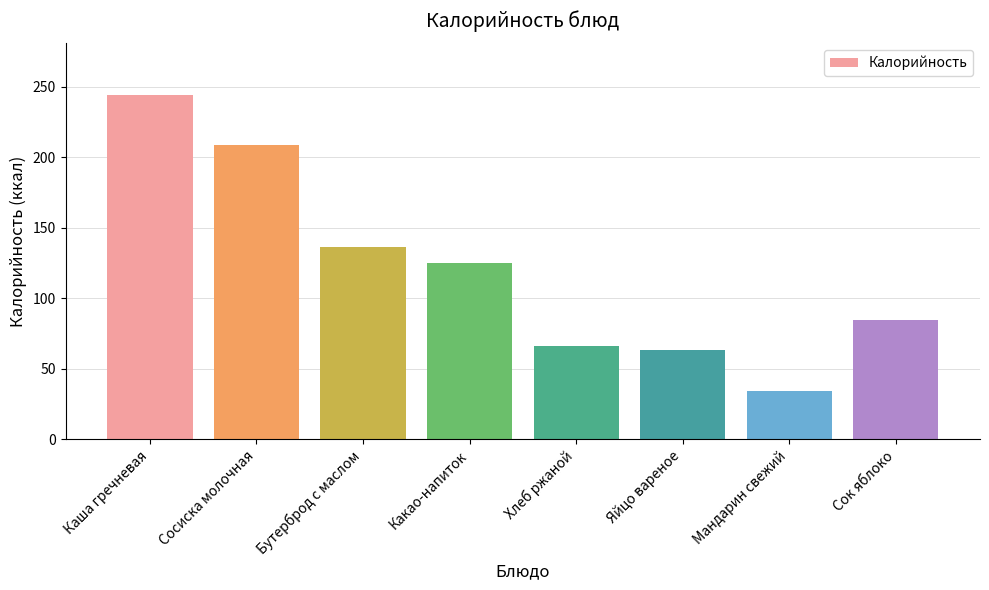

What is the ratio of the value at Мандарин свежий to the value at Какао-напиток?

0.3